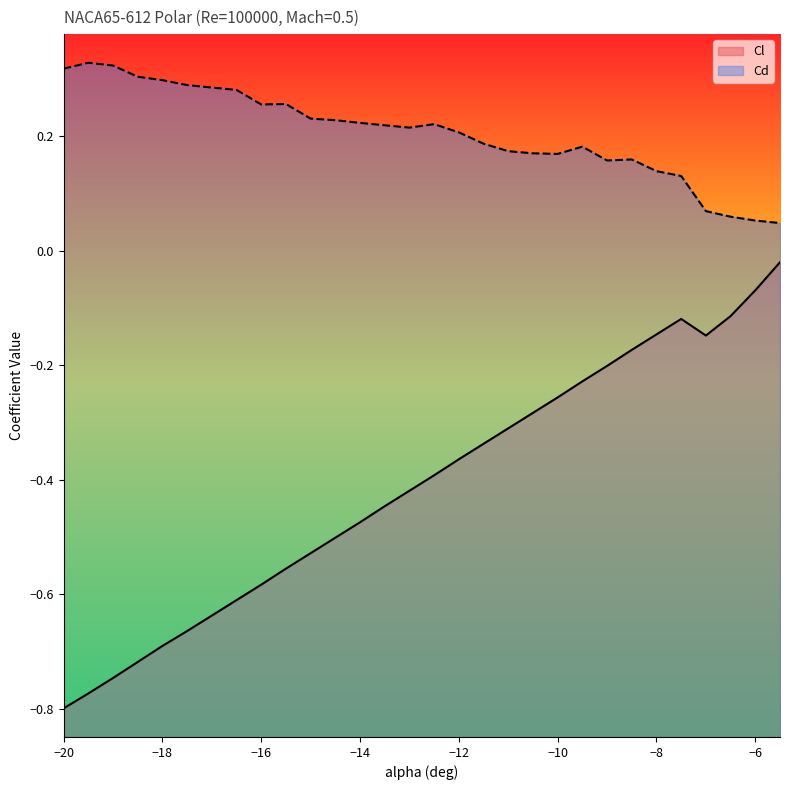

True or false: Cl and Cd cross at least once.

False